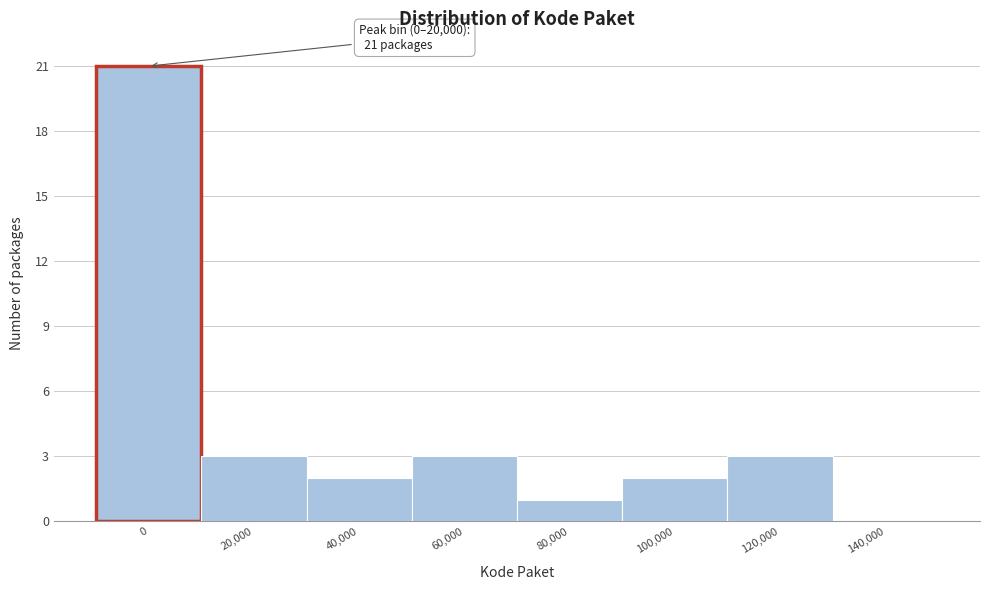

Reading left to right, list all the values displayed in this chart.

0=21	20,000=3	40,000=2	60,000=3	80,000=1	100,000=2	120,000=3	140,000=0